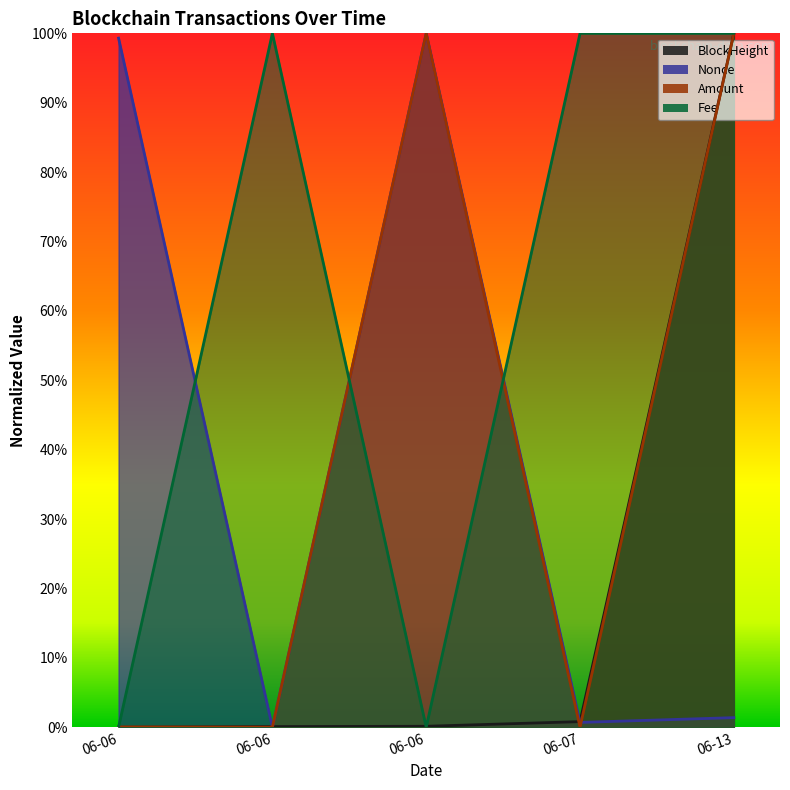

Which series has the largest total across all categories?

Fee